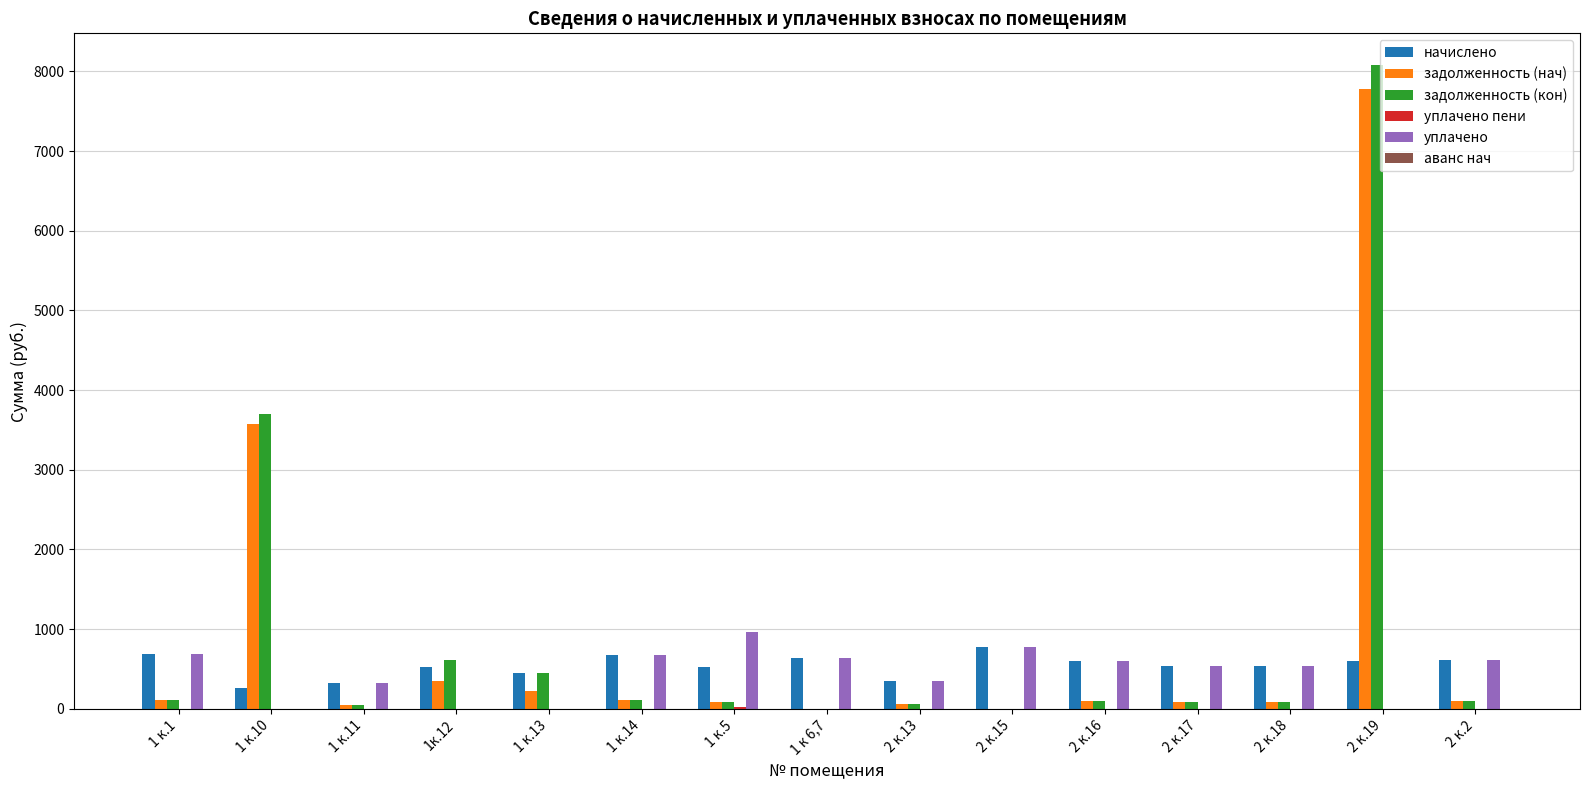

The value of уплачено at 2 к.2 is 613.7. True or false?

True